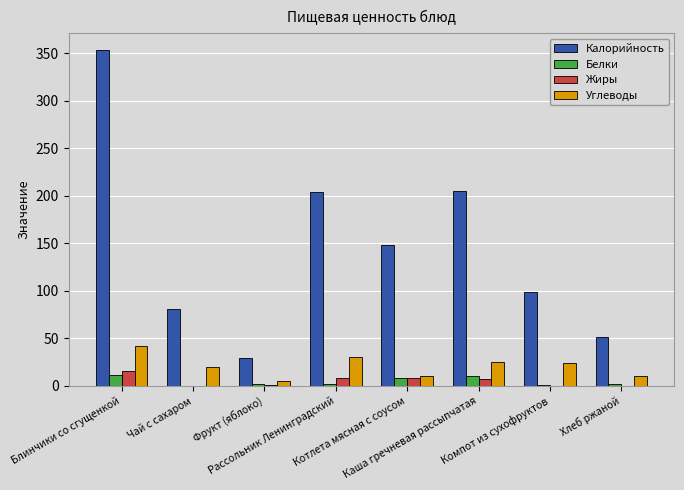

What is the sum of all Углеводы values?

167.5